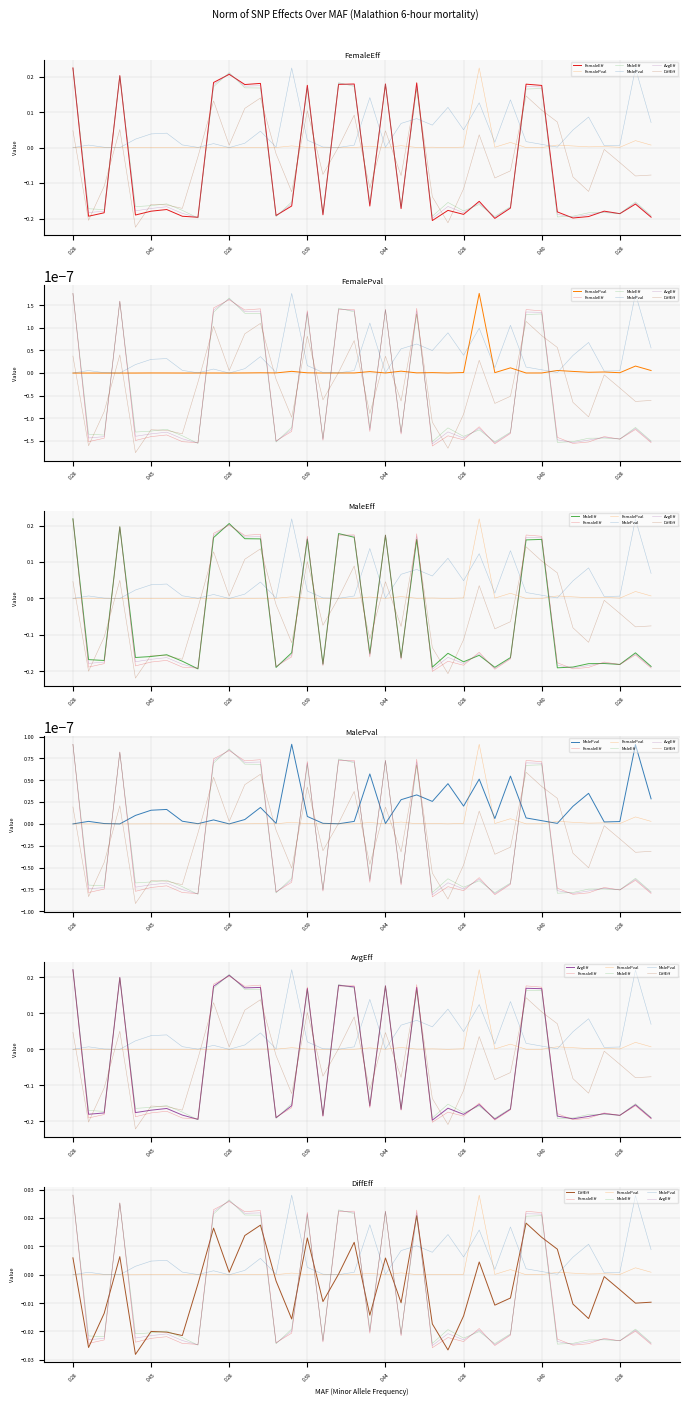

Where is the first local minimum for FemalePval?

0.39